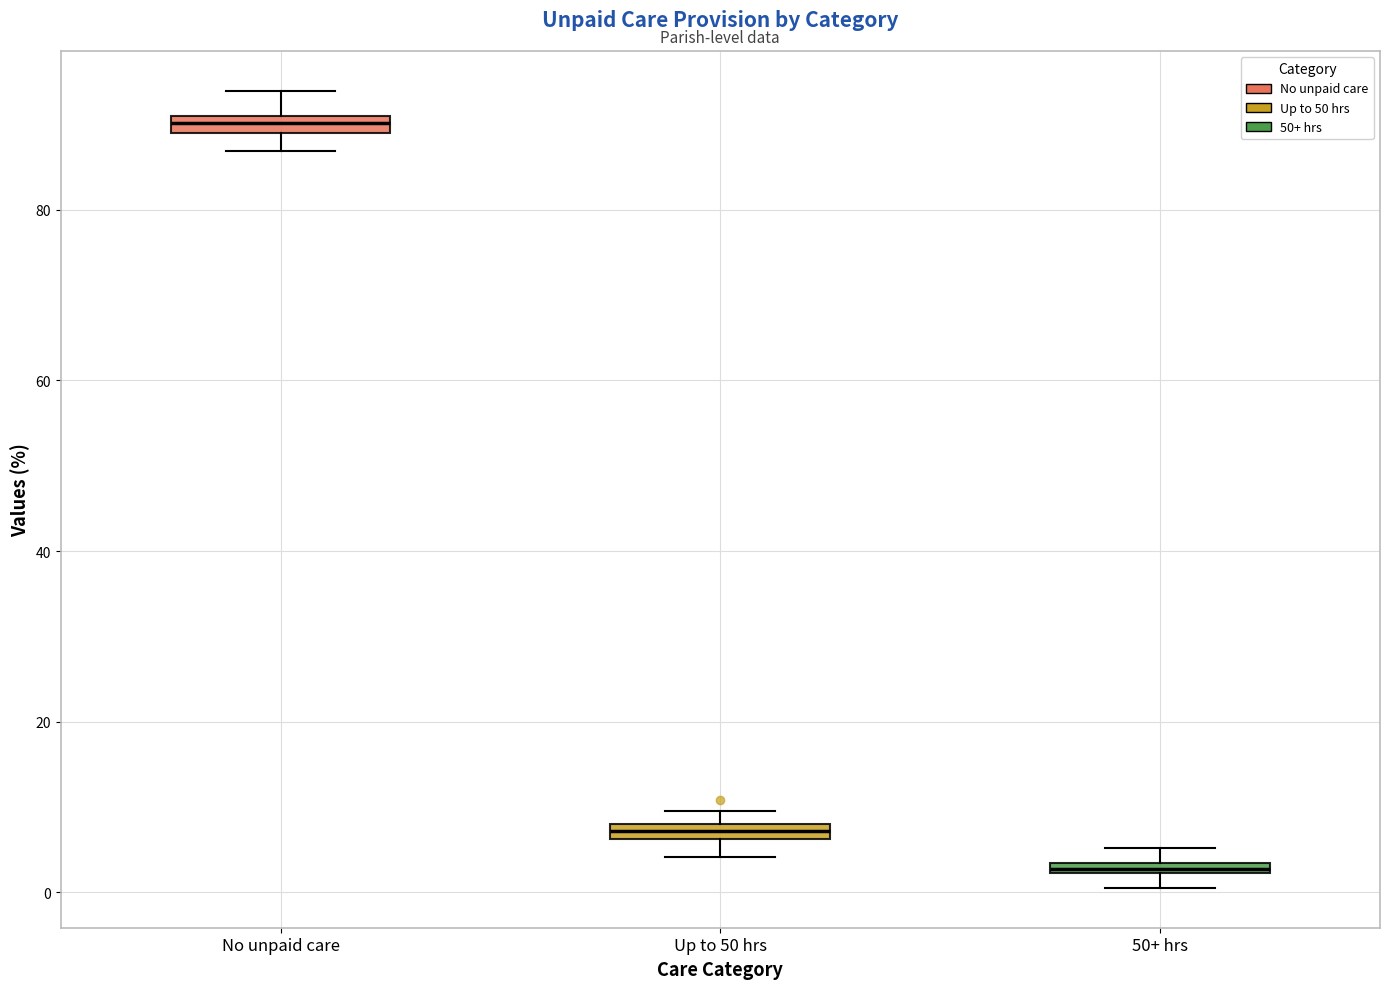

Where is the upper edge of the box for 50+ hrs on the y-axis? The values are not printed on the chart, so give them approximately, as read against the axis.

4